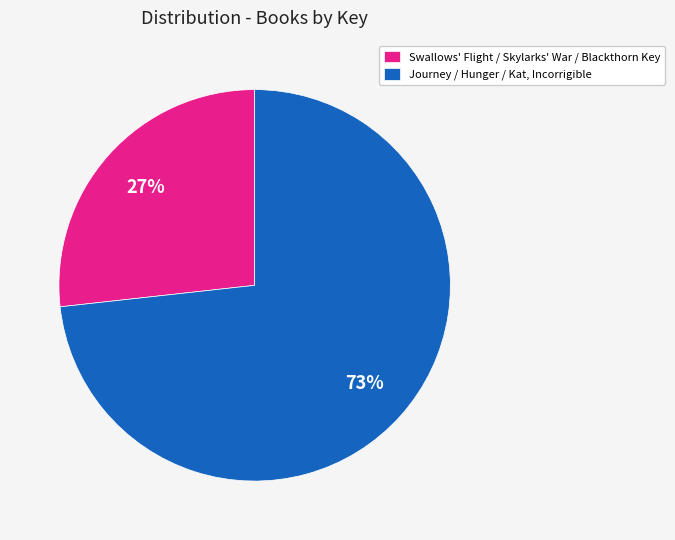

How many slices are in this pie chart?

2